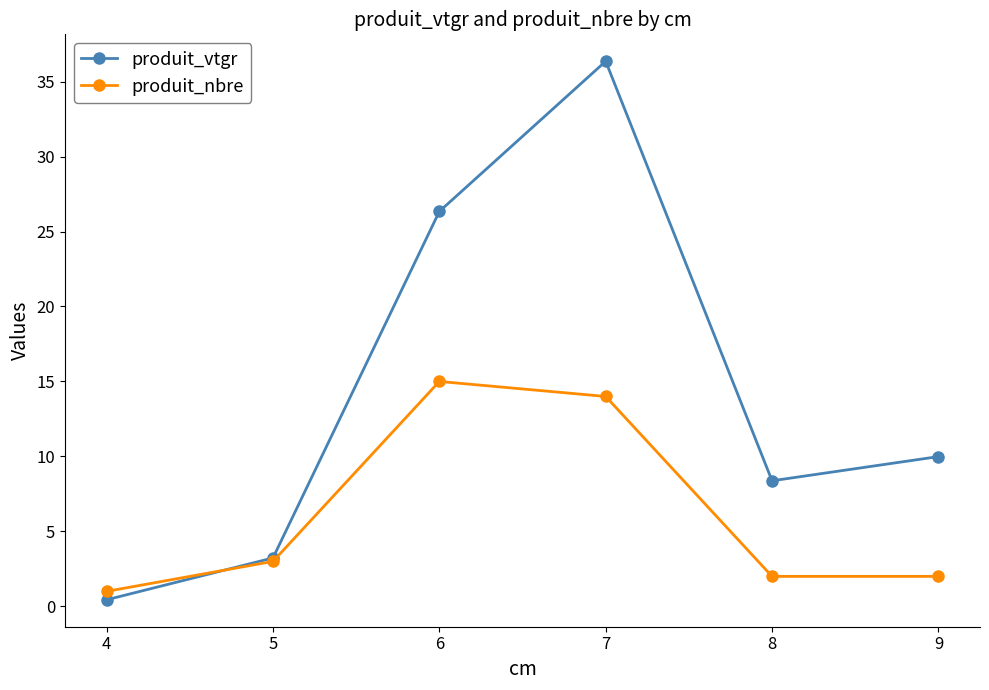

Count the number of data series in this chart.

2